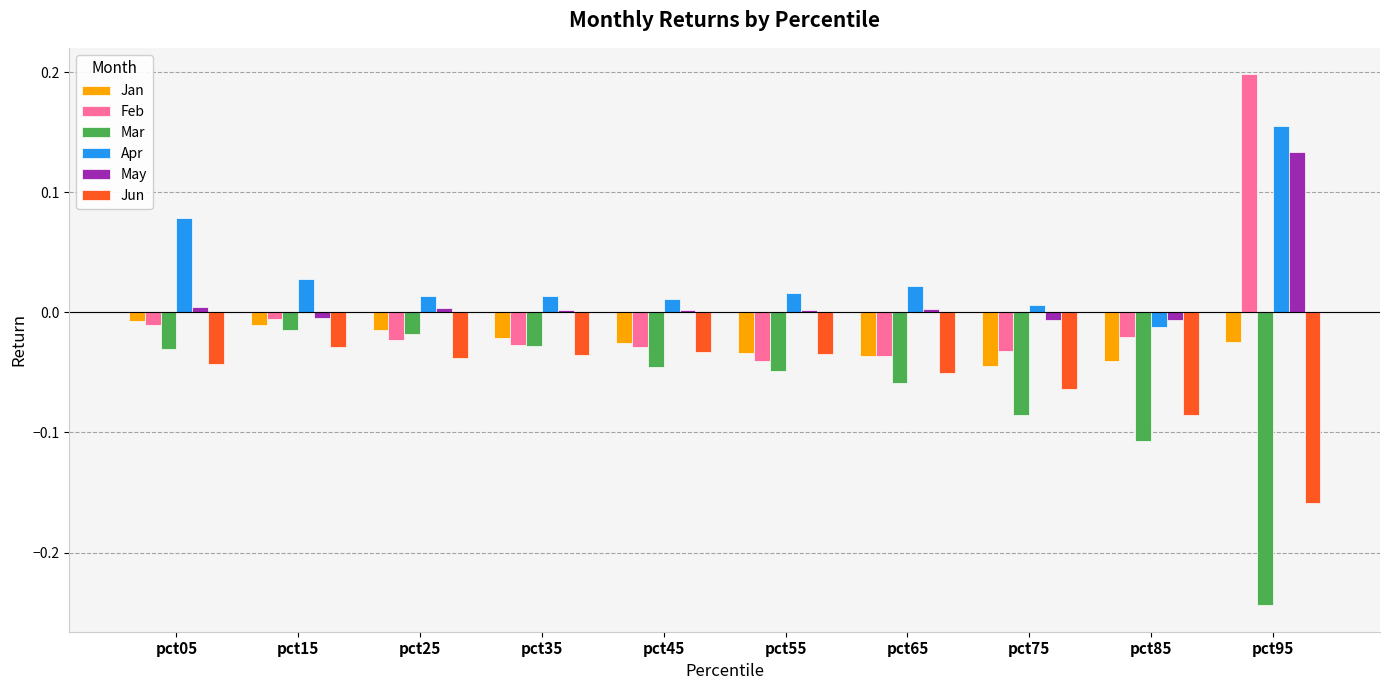

Which series has the widest spread of values?

Feb